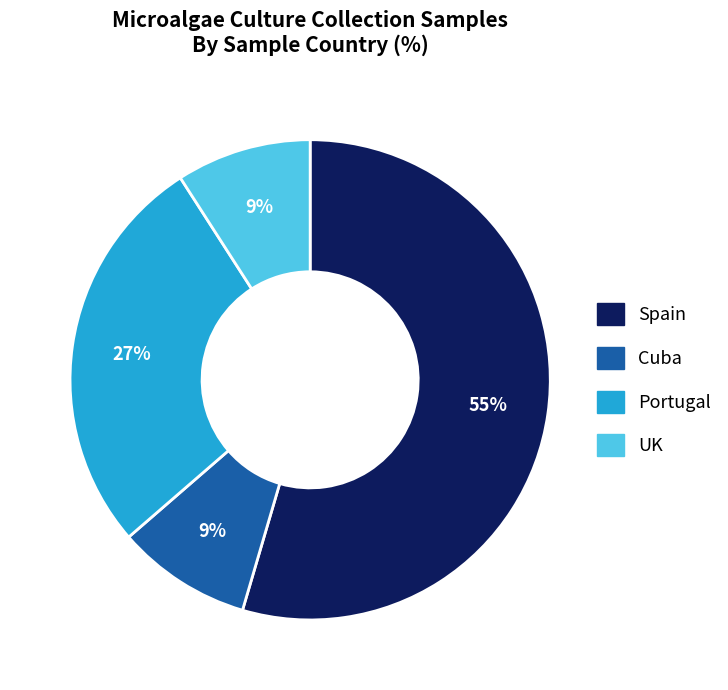

Is there a majority slice in this chart?

Yes